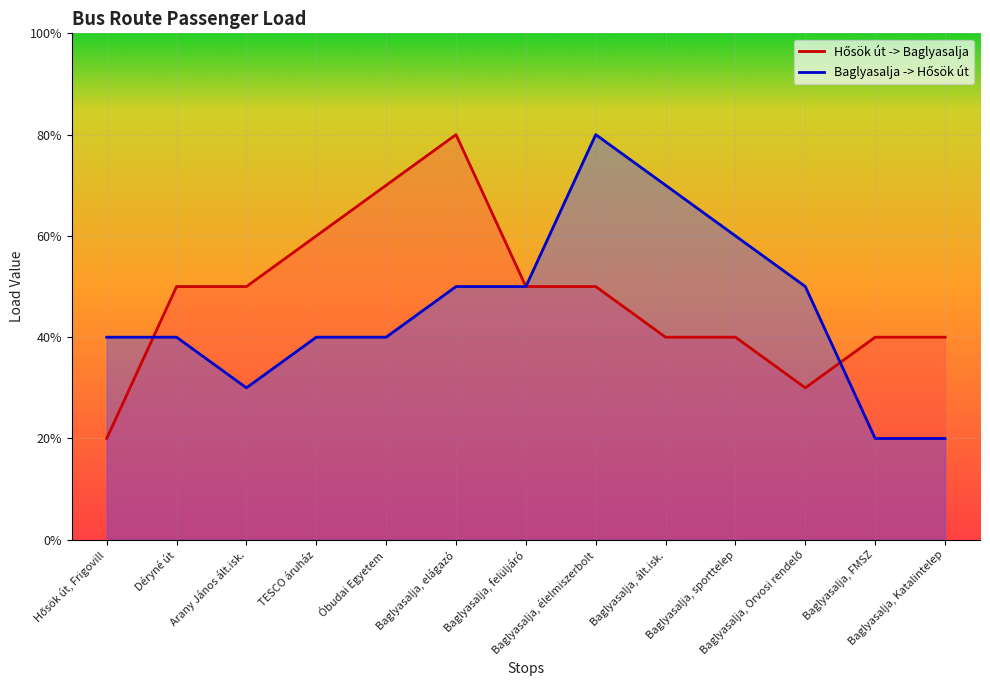

Reading left to right, transcribe all the data shown in this chart.

Hősök út -> Baglyasalja: 0.2	0.5	0.5	0.6	0.7	0.8	0.5	0.5	0.4	0.4	0.3	0.4	0.4
Baglyasalja -> Hősök út: 0.4	0.4	0.3	0.4	0.4	0.5	0.5	0.8	0.7	0.6	0.5	0.2	0.2